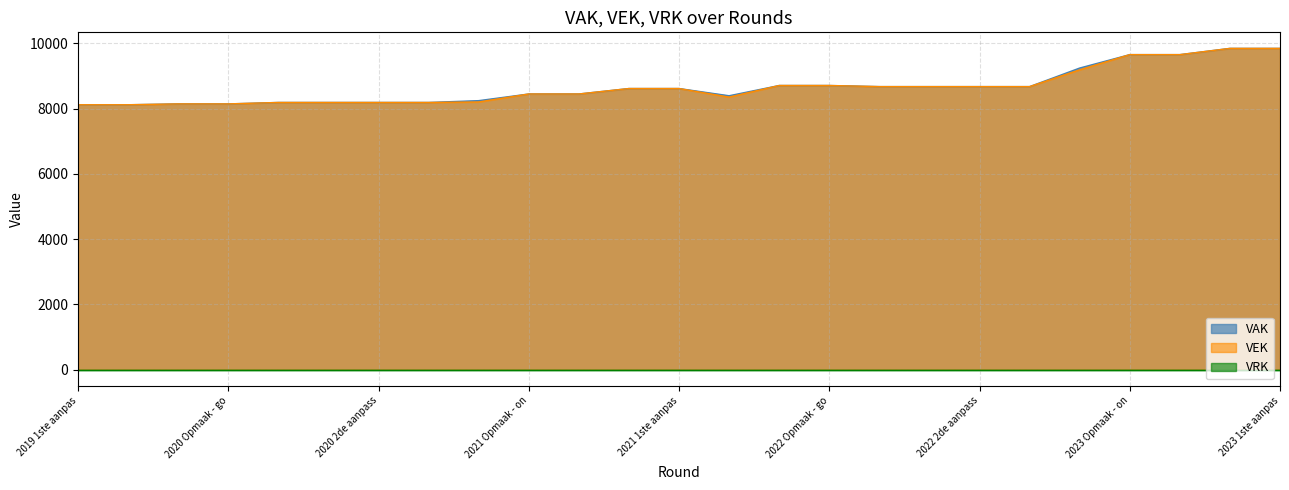

What is the total value across all series at 2023 Opmaak - on?

19304